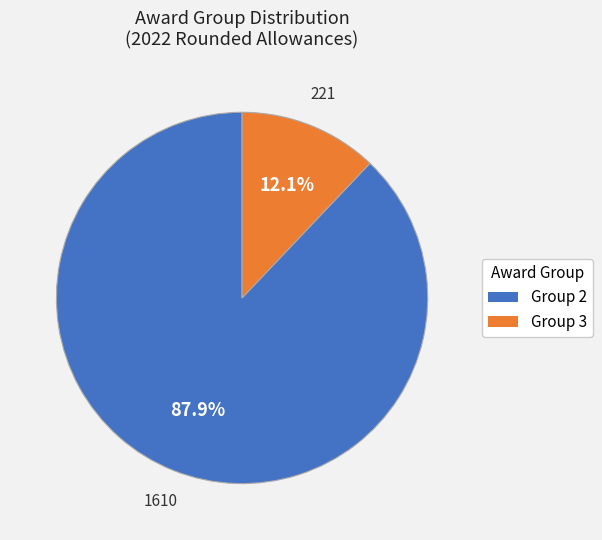

Which has a higher value, Group 3 or Group 2?

Group 2